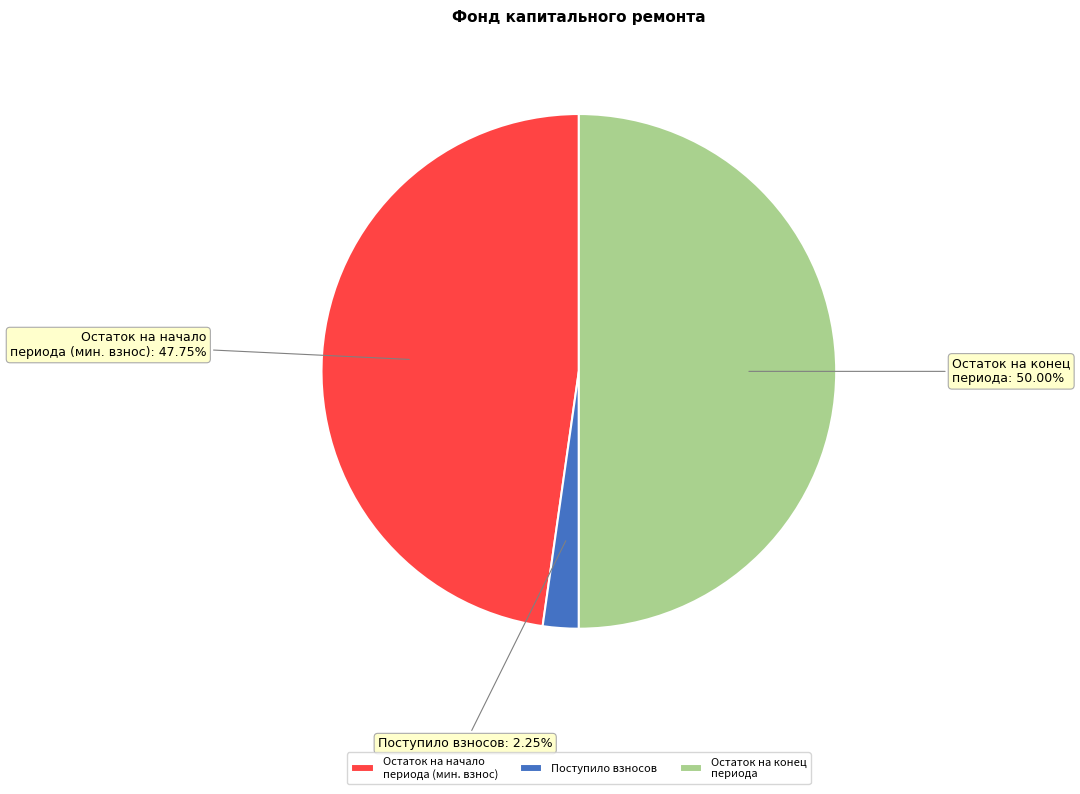

Is the sum of Остаток на конец периода and Поступило взносов greater than half?

Yes